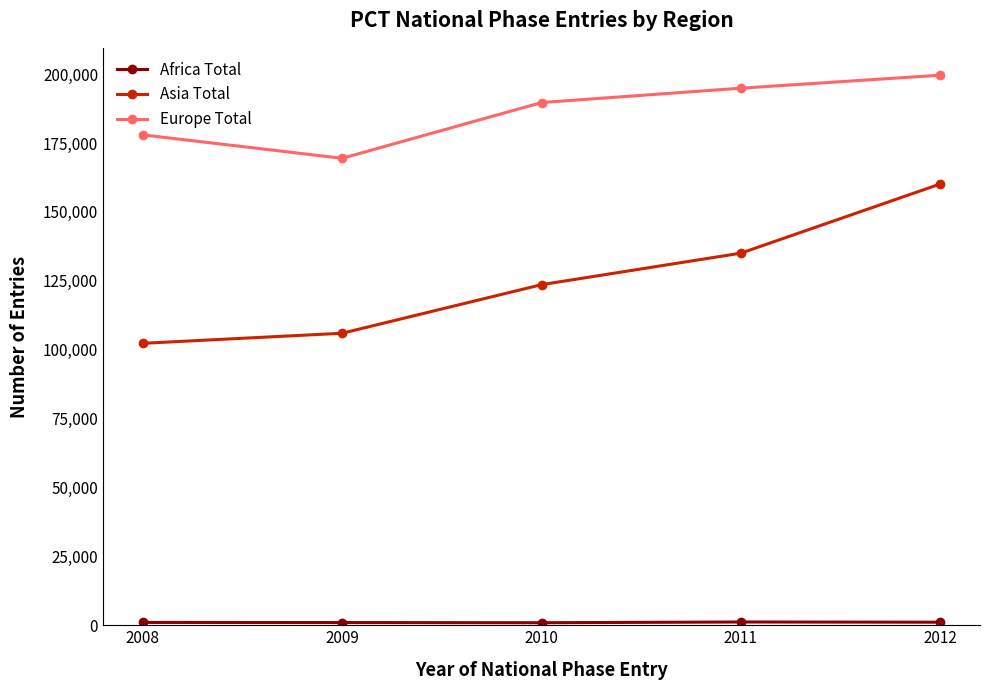

List the labels in order of Europe Total value, smallest first.

2009, 2008, 2010, 2011, 2012